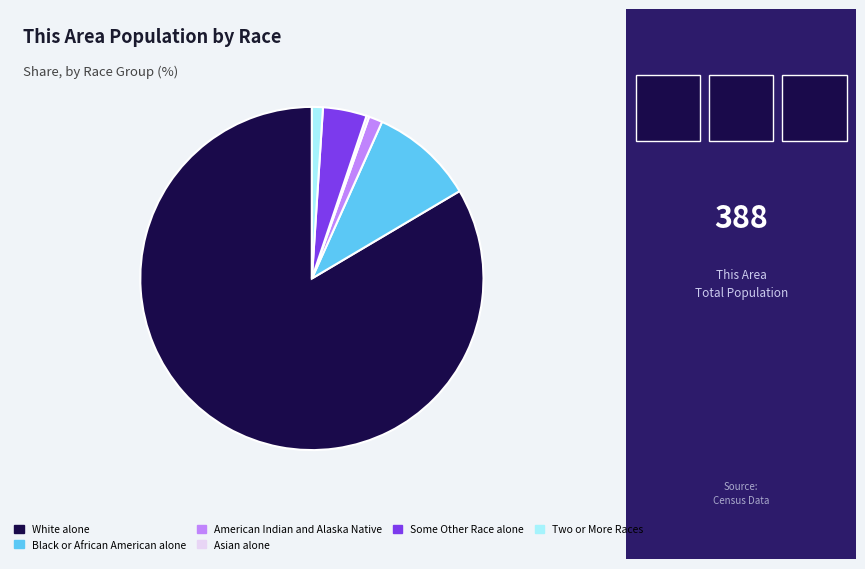

True or false: American Indian and Alaska Native accounts for 1% of the total.

True